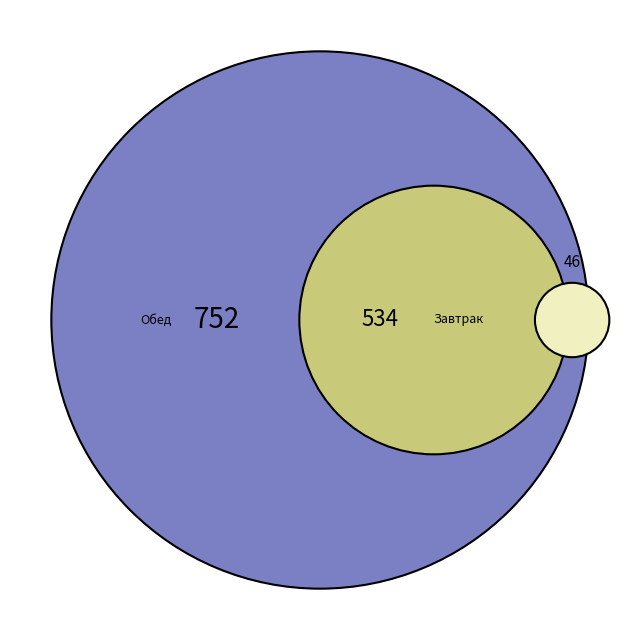

Is it true that Чай (обед) is 4% of the pie?

True